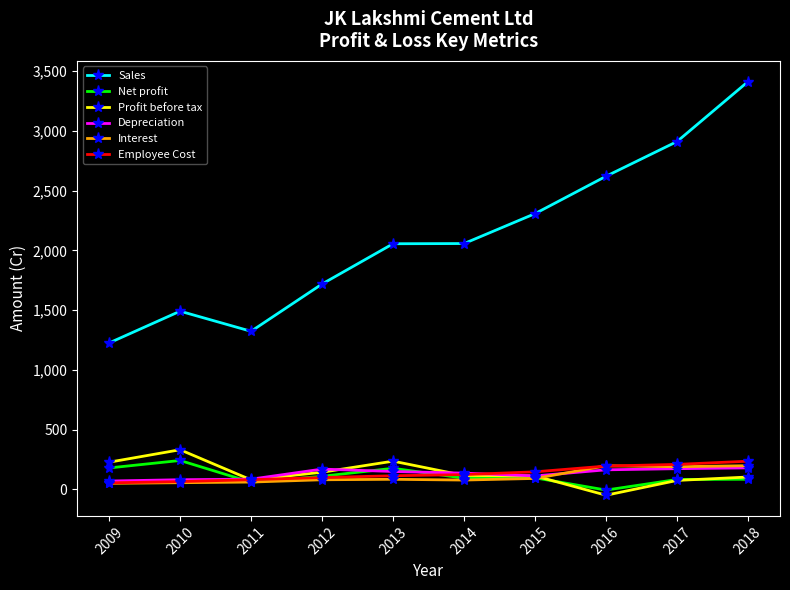

What is the average value of the Interest series?

107.9